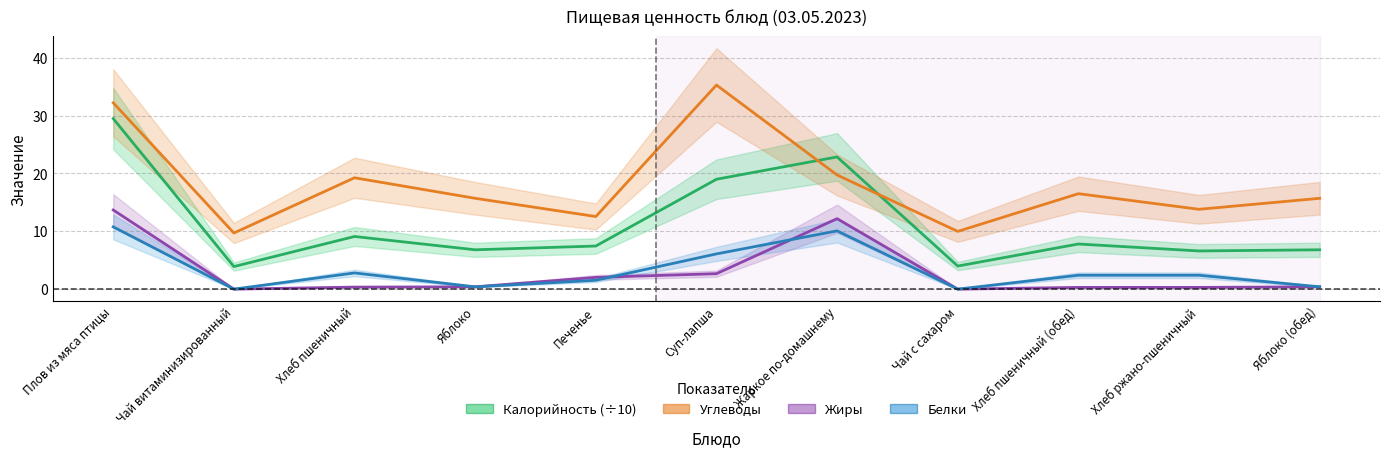

Which series has the largest range (max minus min)?

Углеводы